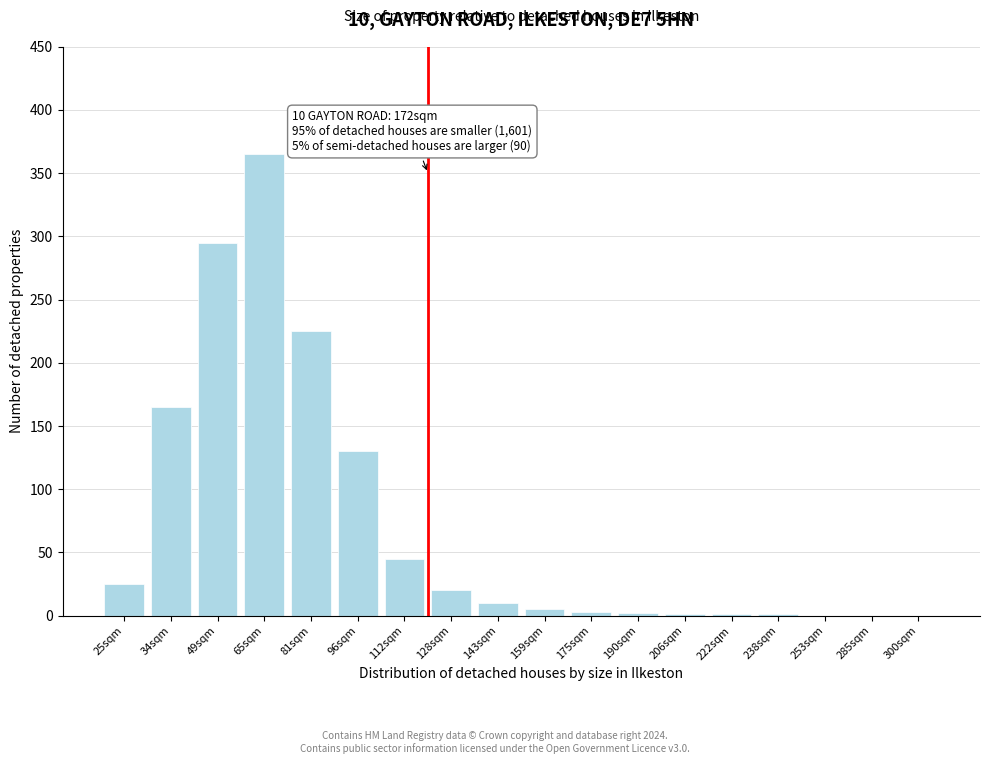

What is the change in value from 81sqm to 253sqm?

-225